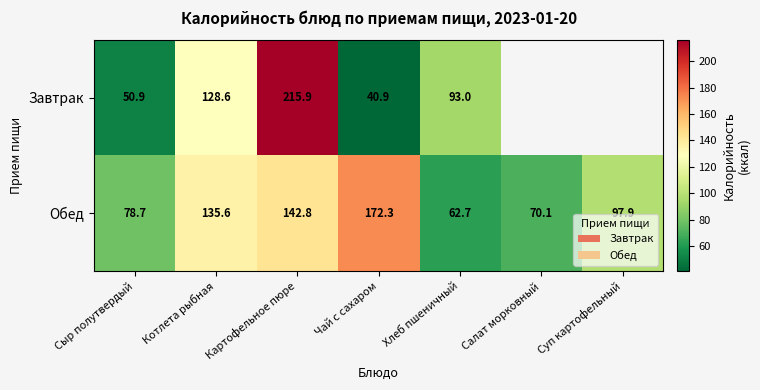

The Завтрак series shows 40.9 at Чай с сахаром. True or false?

True